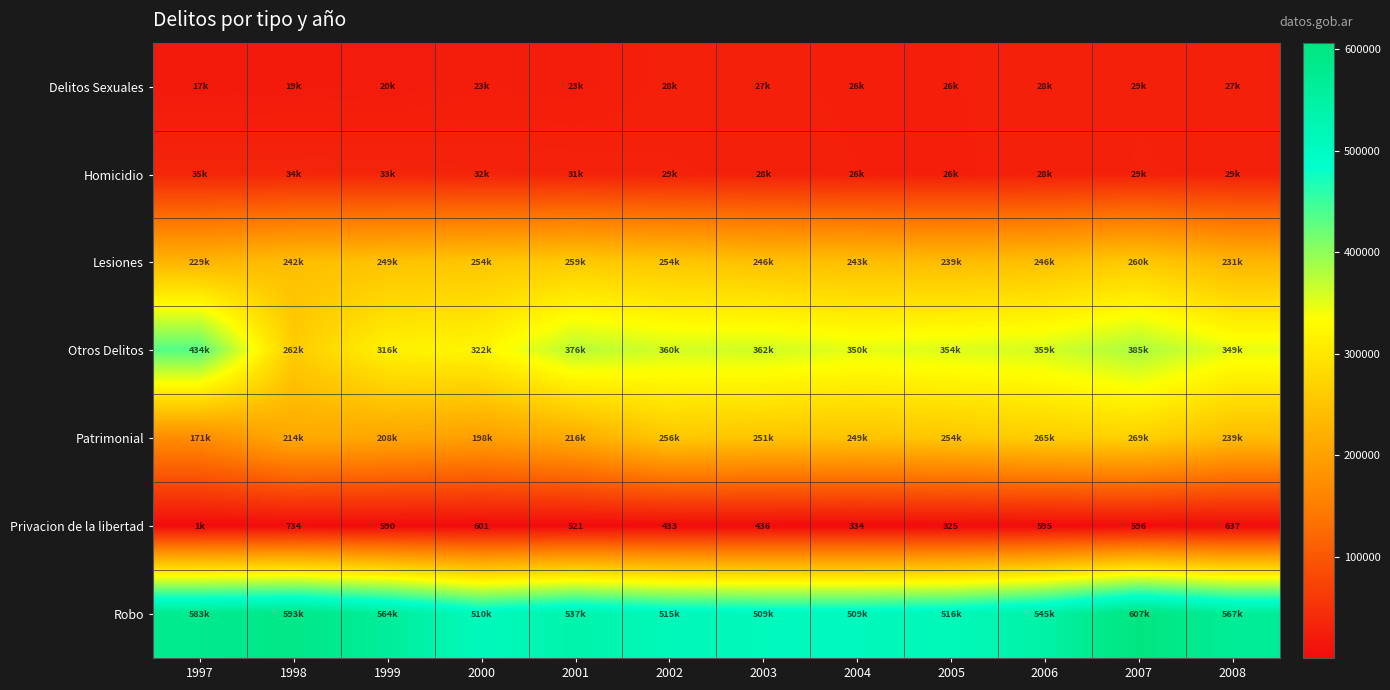

At how many categories does at least one series exceed 235759?

12